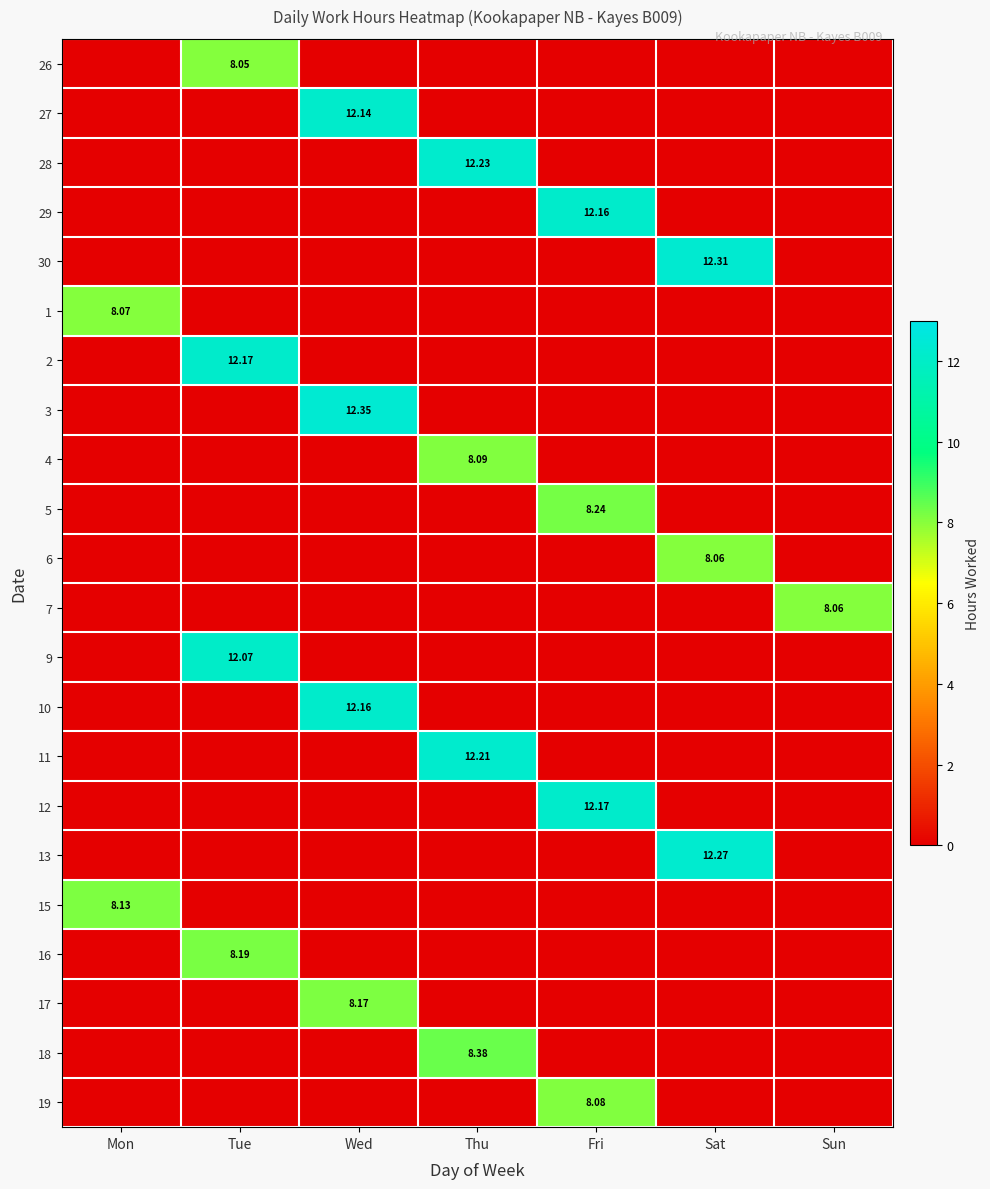

At which label does 6 reach its peak?

Sat